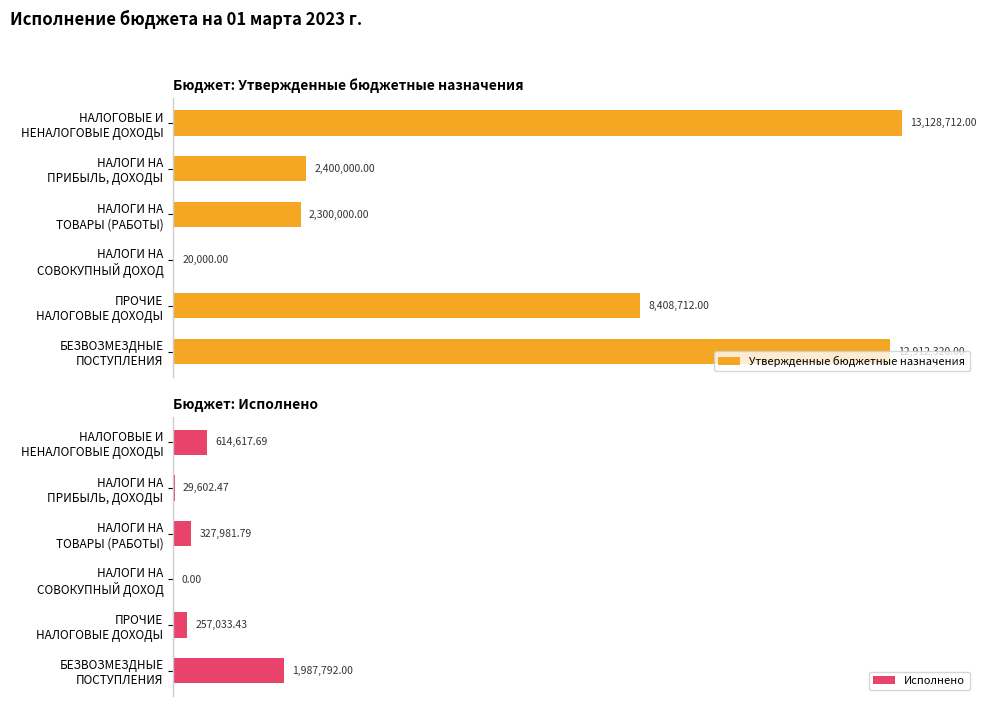

What is the spread (max minus min) of values at БЕЗВОЗМЕЗДНЫЕ ПОСТУПЛЕНИЯ?

10924528.0